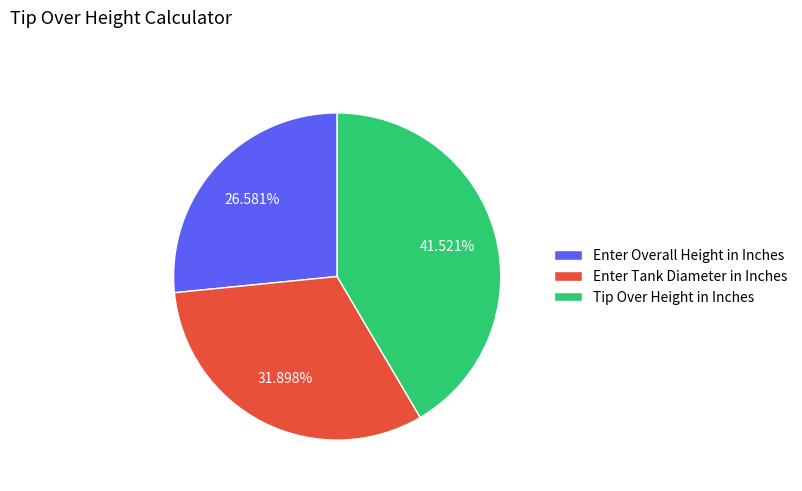

To the nearest percent, what is the average slice percentage?

33%